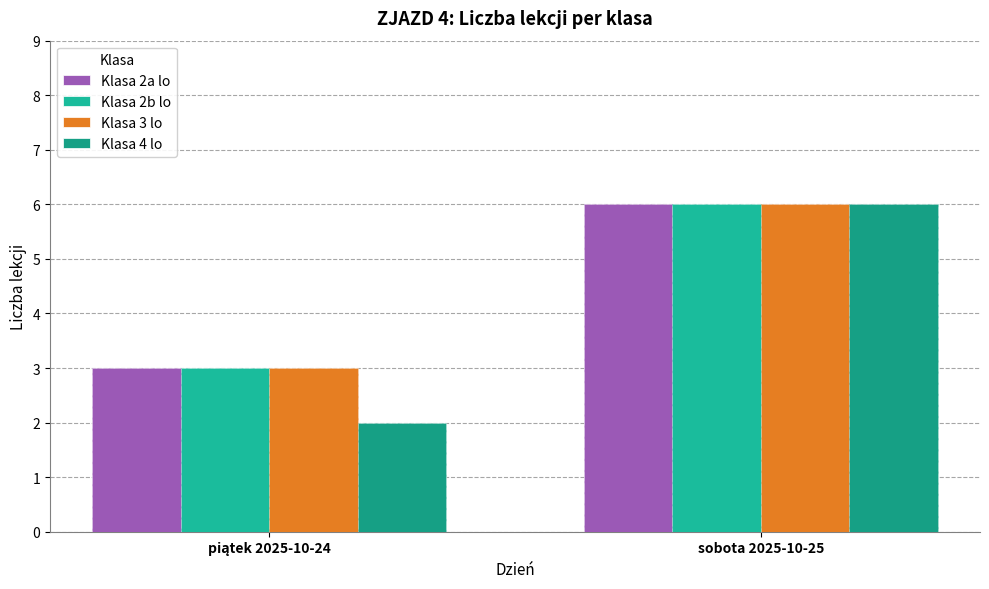

How many data points does each series have?

2